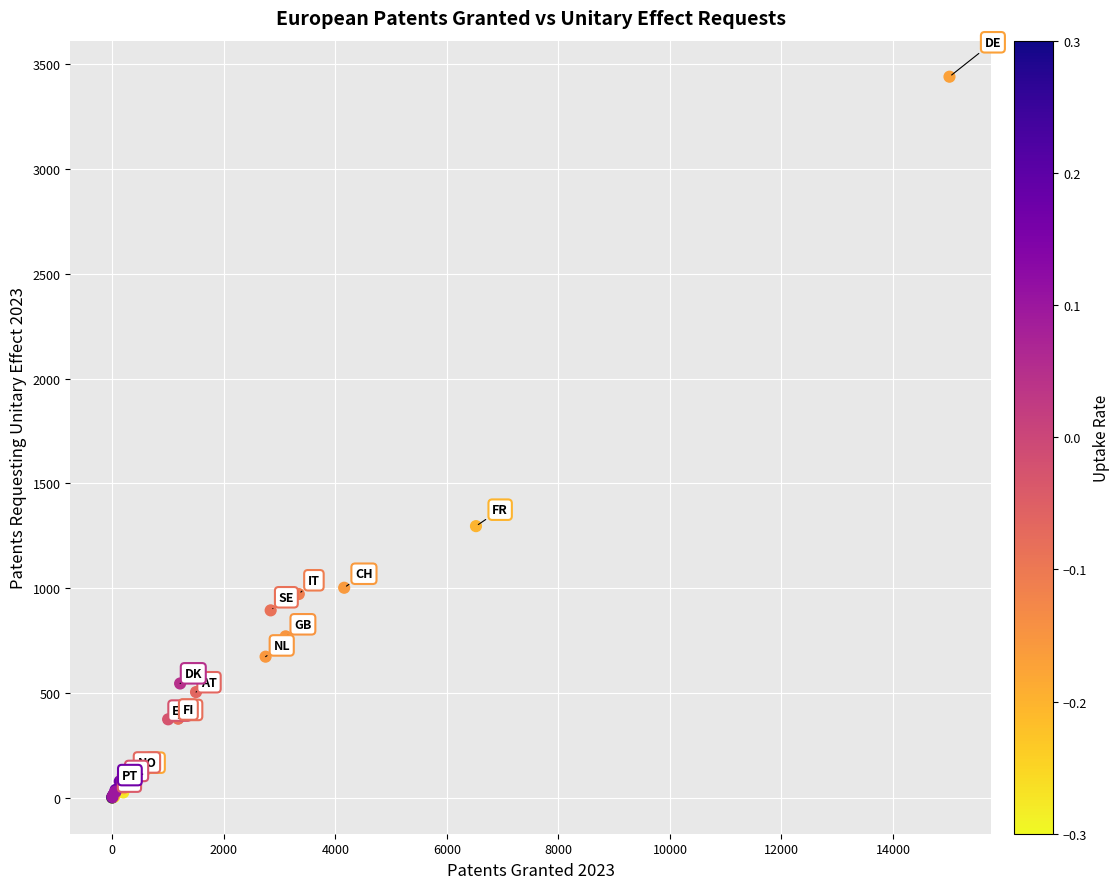

What Y value in the scatter plot is closest to 1720?

1296